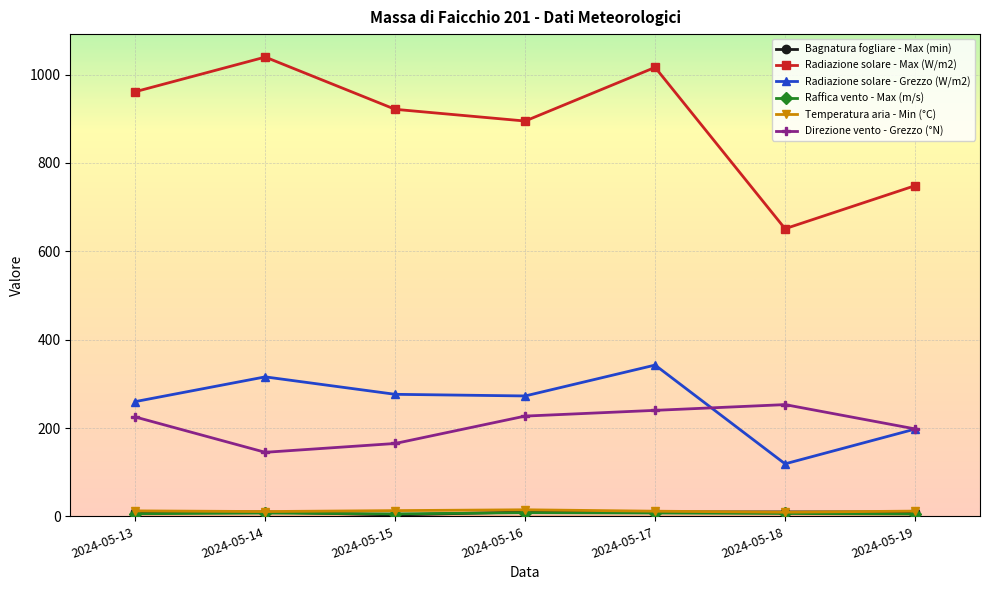

What is the minimum value for Radiazione solare - Max (W/m2)?

651.2